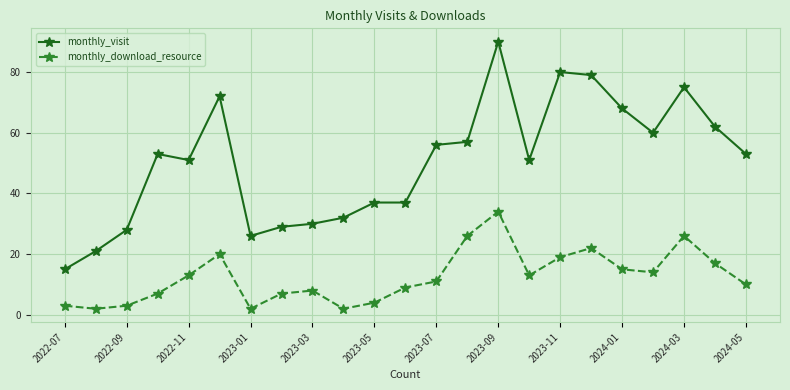

Which series has the largest range (max minus min)?

monthly_visit